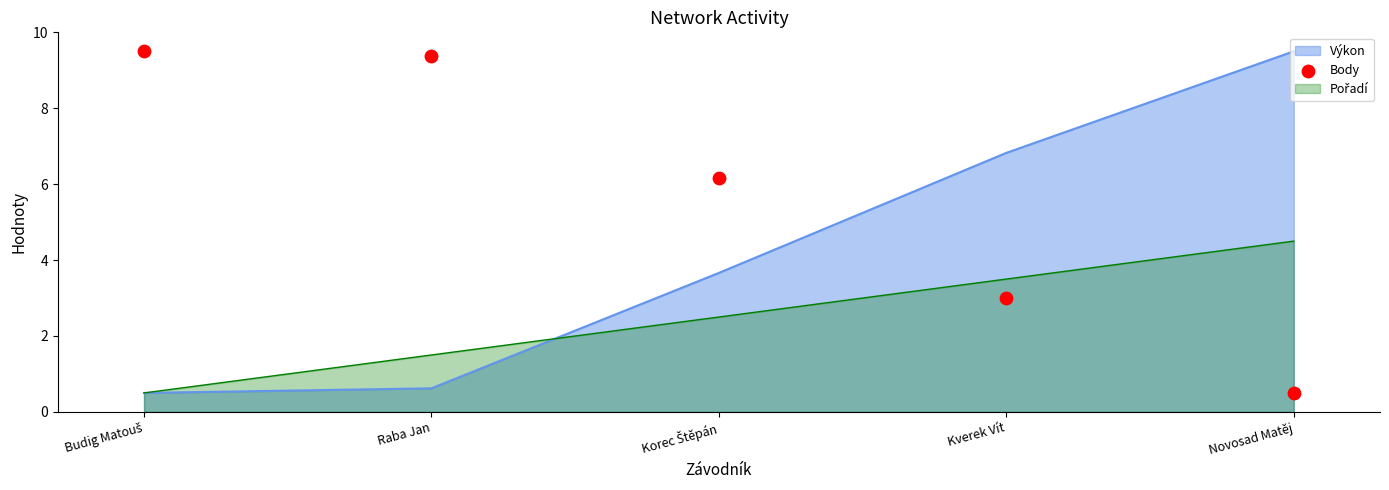

Is it true that Výkon equals 6.8 at Kverek Vít?

True